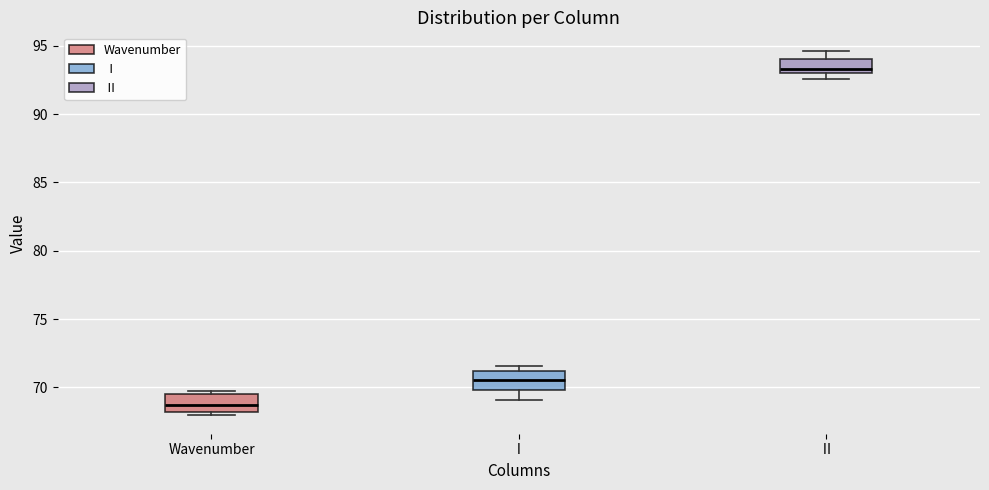

Which box has the highest median line?

Ⅱ